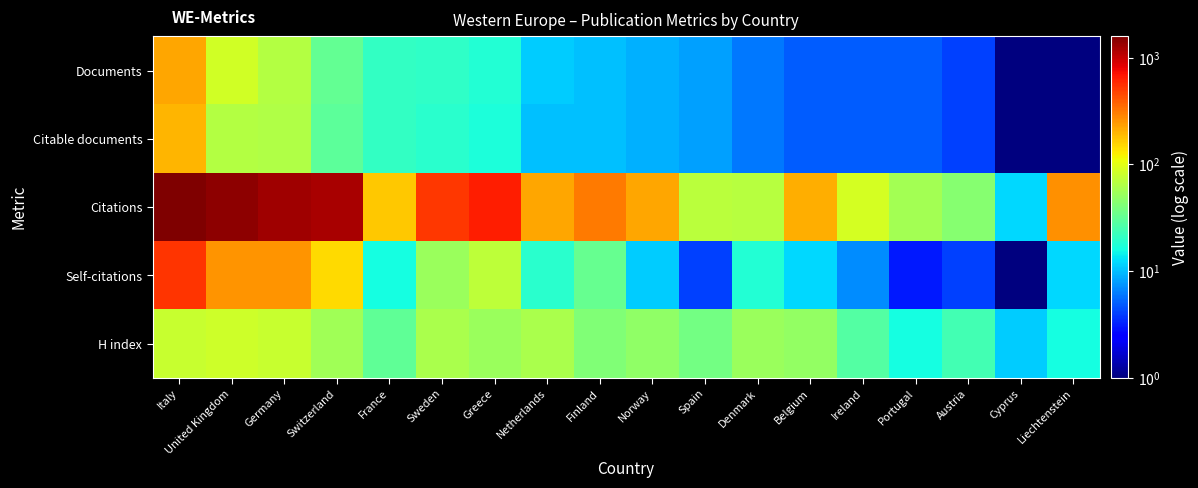

Reading left to right, list all the values displayed in this chart.

Documents: Italy=218	United Kingdom=86	Germany=65	Switzerland=32	France=21	Sweden=20	Greece=18	Netherlands=11	Finland=10	Norway=9	Spain=8	Denmark=6	Belgium=5	Ireland=5	Portugal=5	Austria=4	Cyprus=1	Liechtenstein=1
Citable documents: Italy=196	United Kingdom=66	Germany=64	Switzerland=30	France=21	Sweden=19	Greece=17	Netherlands=10	Finland=10	Norway=9	Spain=8	Denmark=6	Belgium=5	Ireland=5	Portugal=5	Austria=4	Cyprus=1	Liechtenstein=1
Citations: Italy=1583	United Kingdom=1444	Germany=1262	Switzerland=1201	France=172	Sweden=528	Greece=637	Netherlands=219	Finland=314	Norway=222	Spain=69	Denmark=67	Belgium=210	Ireland=87	Portugal=57	Austria=44	Cyprus=12	Liechtenstein=262
Self-citations: Italy=540	United Kingdom=255	Germany=252	Switzerland=149	France=16	Sweden=53	Greece=72	Netherlands=19	Finland=33	Norway=11	Spain=4	Denmark=18	Belgium=12	Ireland=7	Portugal=3	Austria=4	Cyprus=1	Liechtenstein=12
H index: Italy=78	United Kingdom=84	Germany=78	Switzerland=56	France=31	Sweden=61	Greece=53	Netherlands=60	Finland=41	Norway=48	Spain=37	Denmark=53	Belgium=50	Ireland=28	Portugal=16	Austria=24	Cyprus=11	Liechtenstein=16